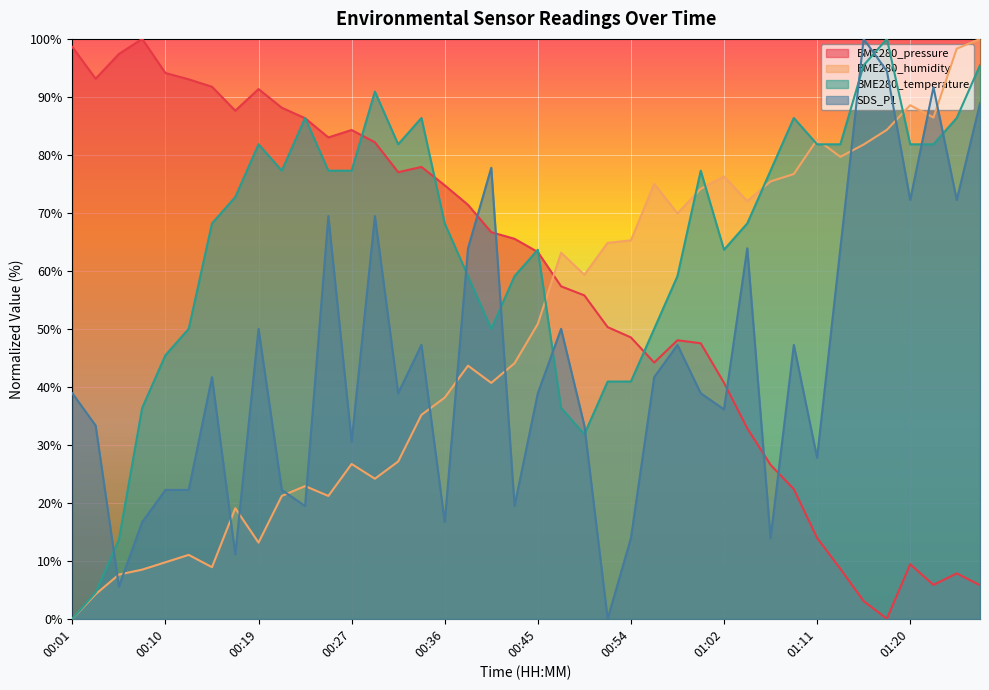

How many data points in BME280_temperature are less than 72?

20